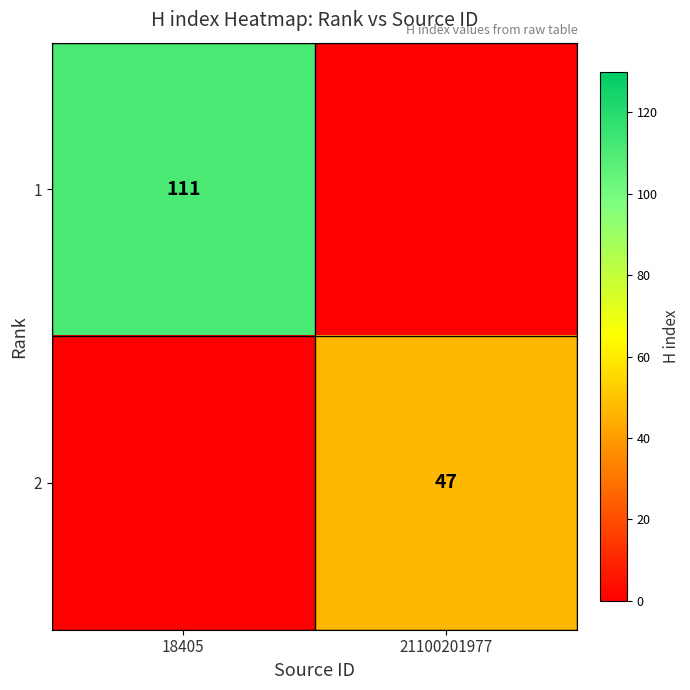

The 1 series shows 161 at 18405. True or false?

False